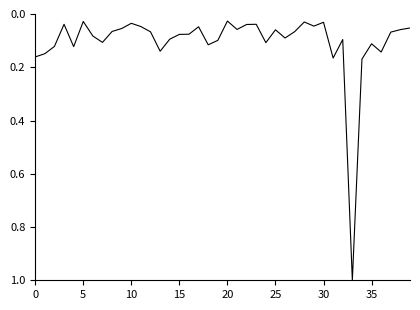

What is the greatest value displayed?

1.0